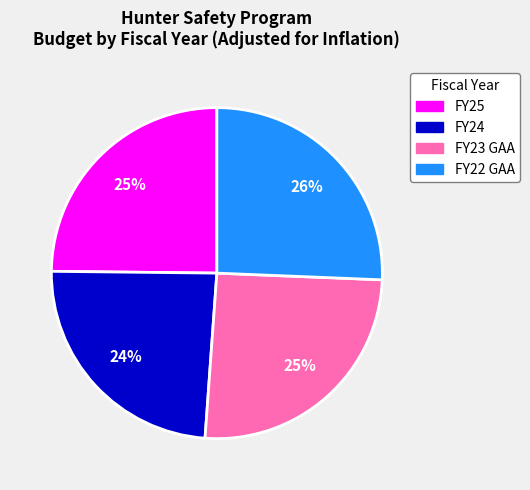

To the nearest percent, what portion does FY24 represent?

24%